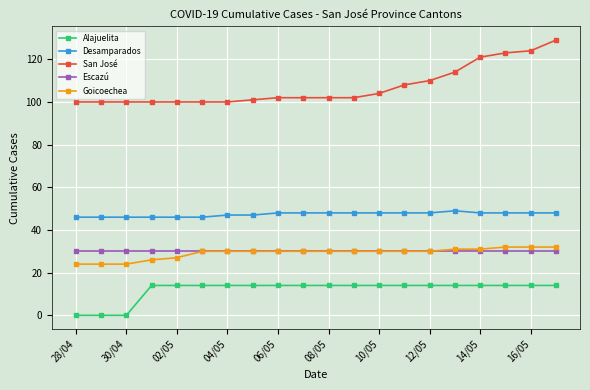

What is the highest value of the Escazú series?

30